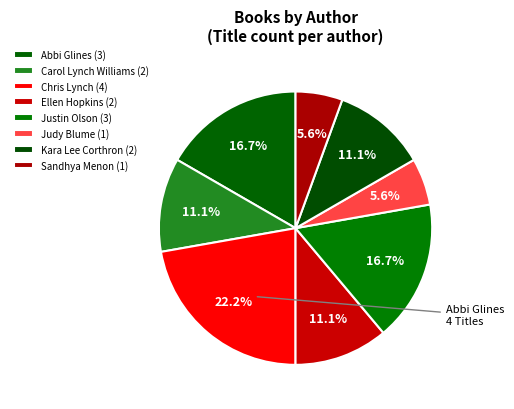

Which has a higher value, Chris Lynch or Judy Blume?

Chris Lynch